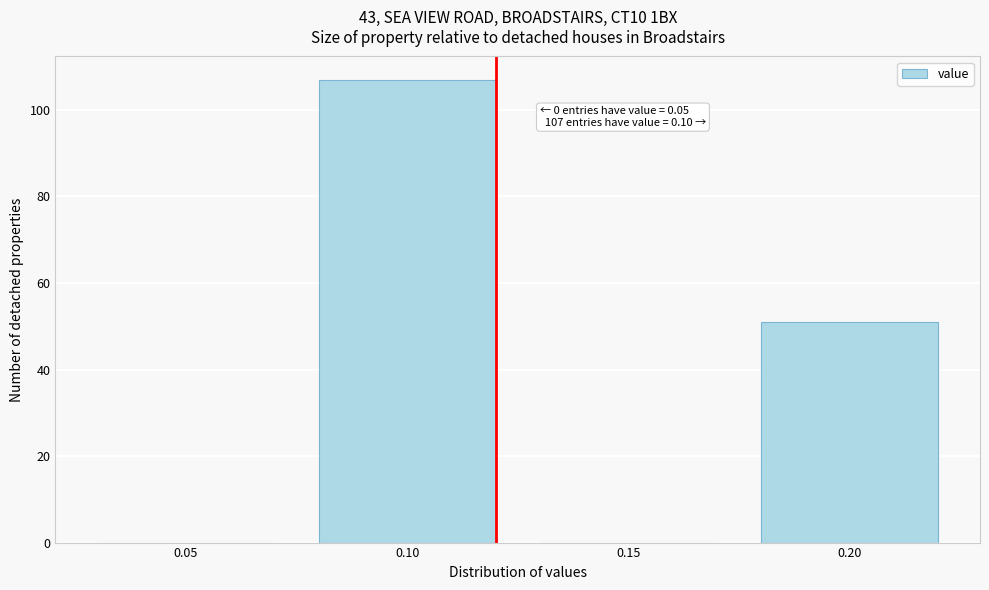

Reading right to left, extract all data points from this chart.

0.20=51	0.15=0	0.10=107	0.05=0